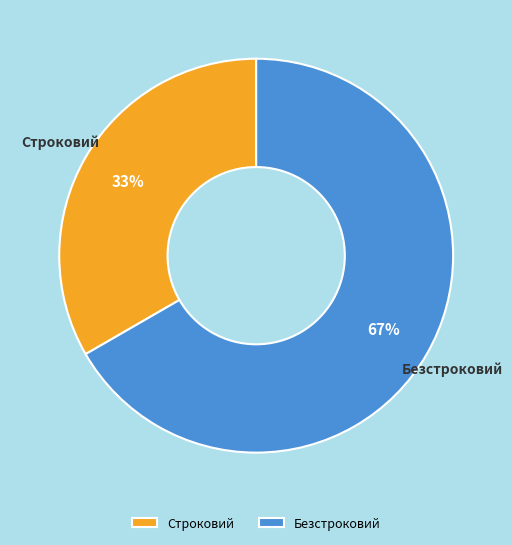

What is the smallest slice in the pie chart?

Строковий